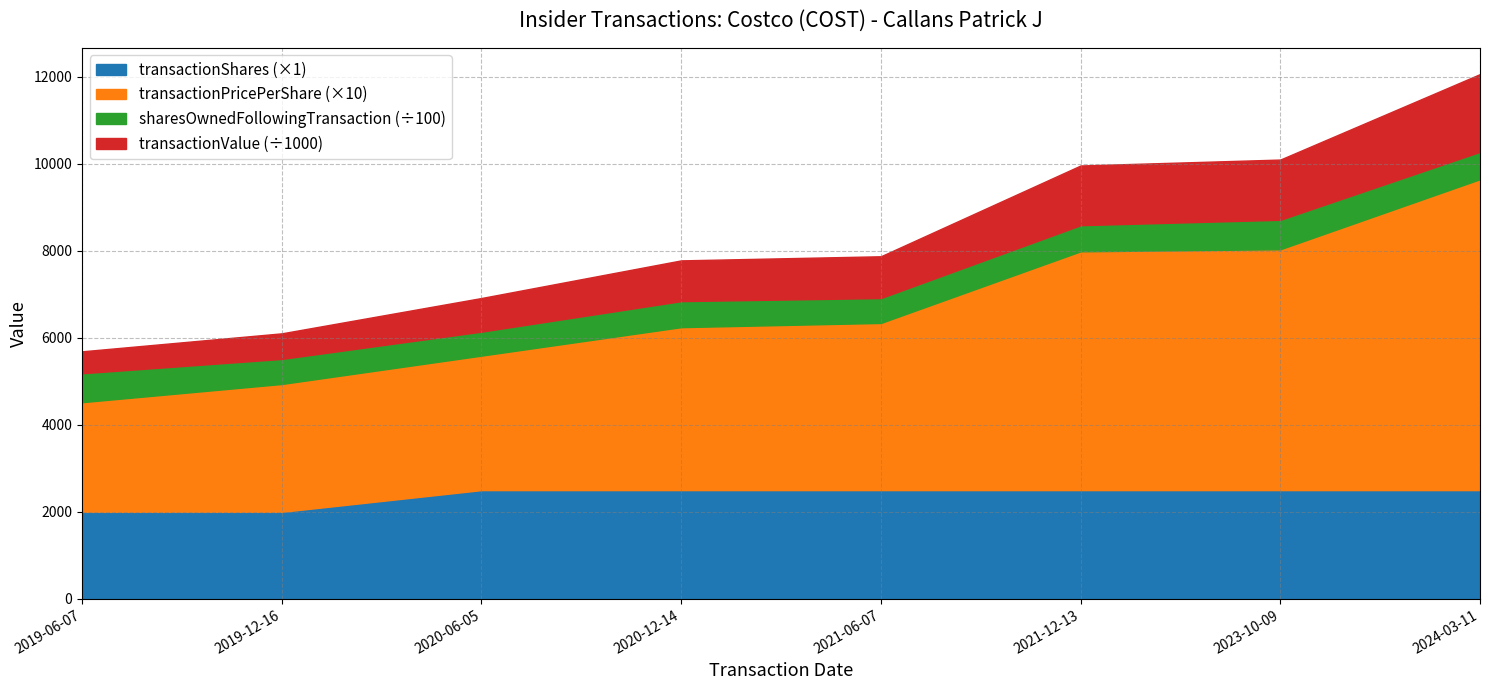

Which label corresponds to the largest value in the chart?

2024-03-11